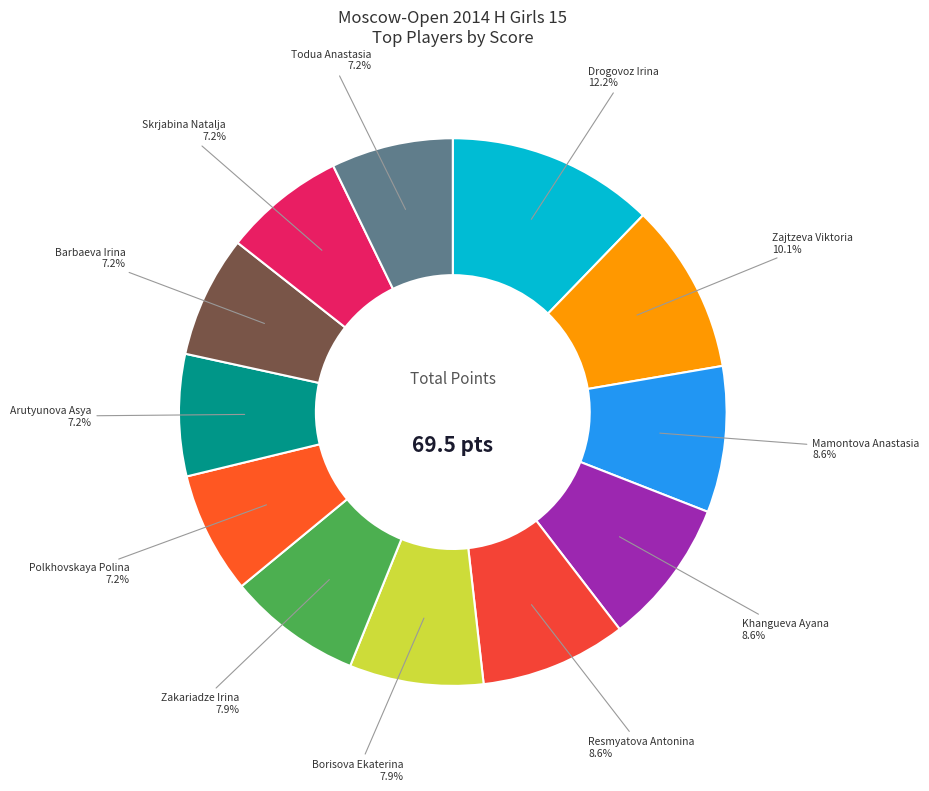

How many segments does this pie chart have?

12